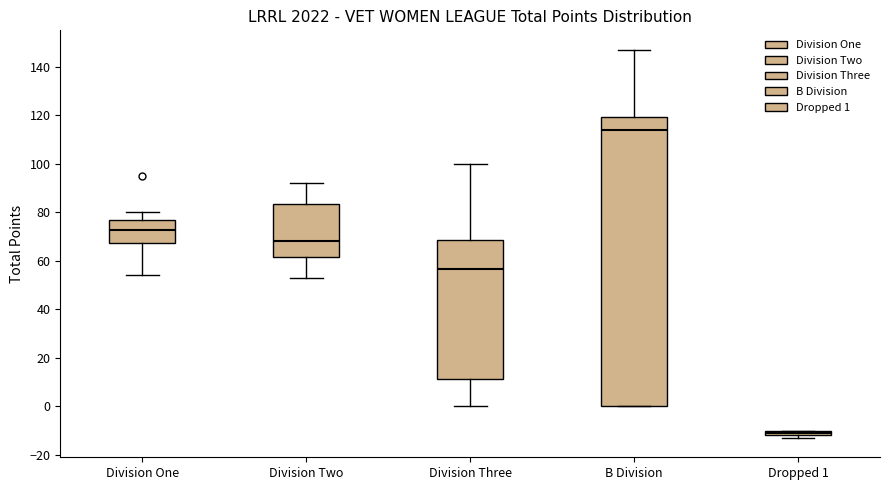

Which box is the tallest, from its lower edge to its upper edge?

B Division